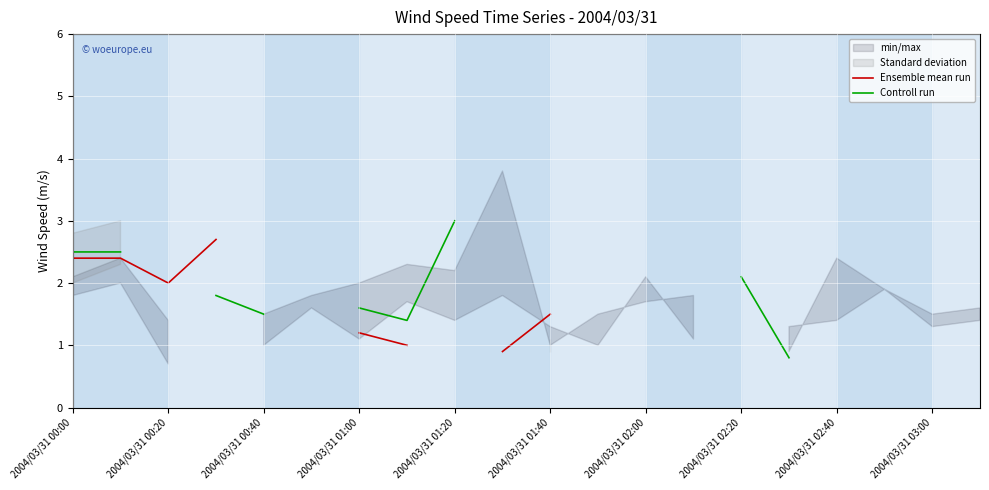

Which series has the widest spread of values?

Controll run